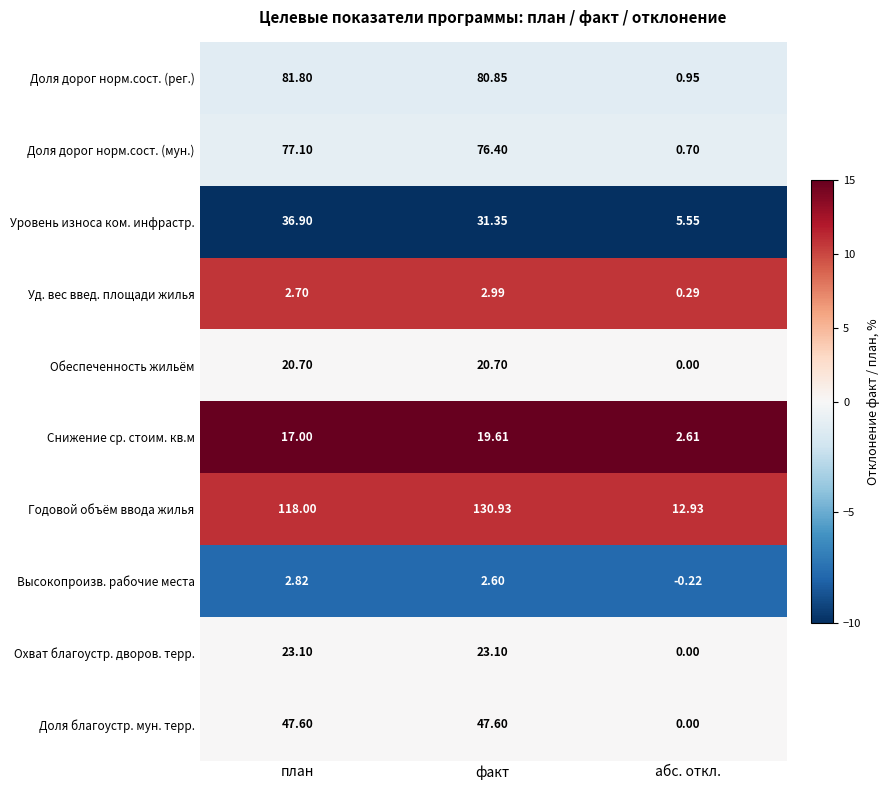

What is the spread (max minus min) of values at факт?

128.3